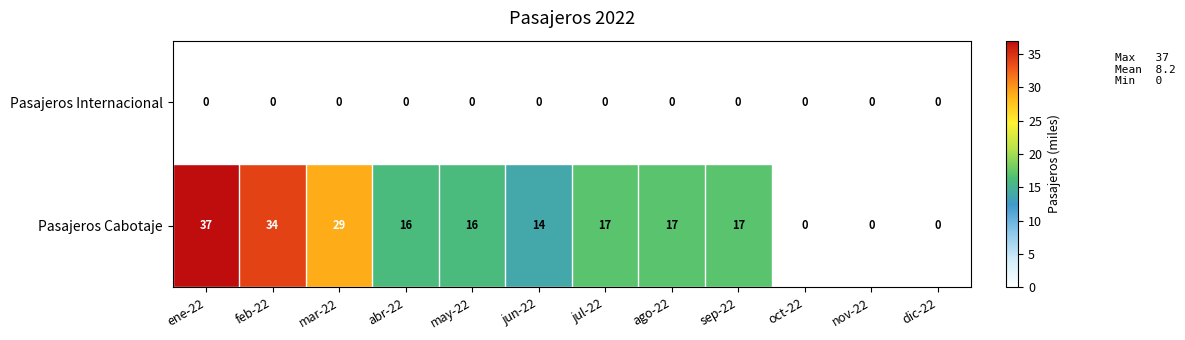

Where does the Pasajeros Cabotaje series first go above 17?

ene-22